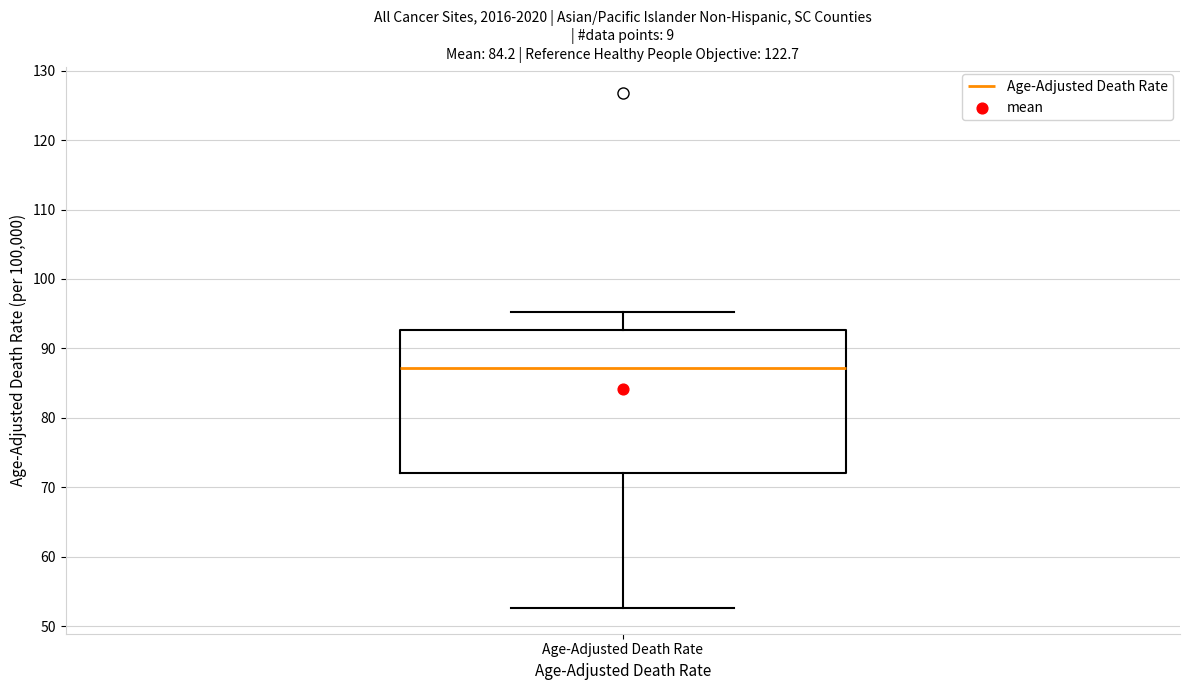

Read this box plot against the y-axis: the position of the median line, the range covered by the box, and the ends of both whiskers. The values are not printed on the chart, so give them approximately, as read against the axis.

median 87, box 72 to 93, whiskers 53 to 95